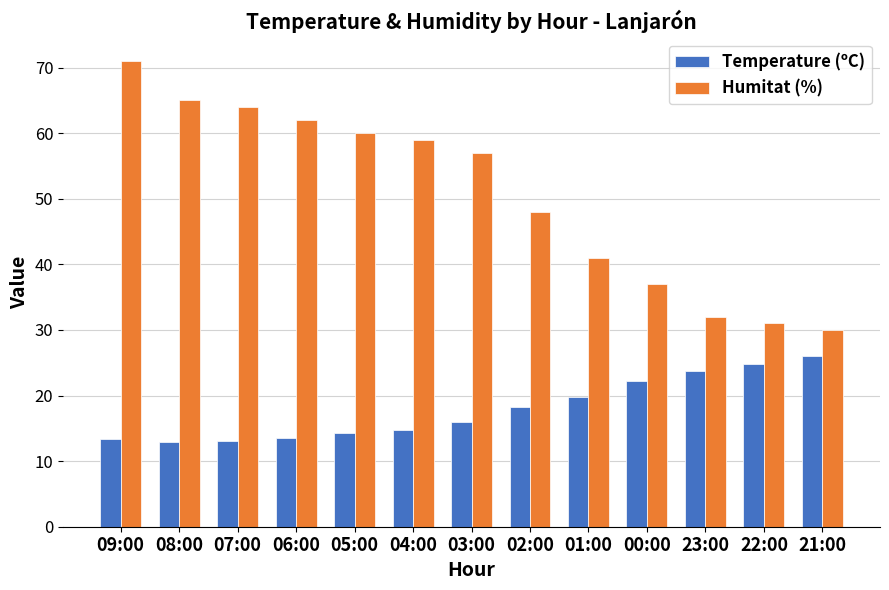

Are the bars horizontal?

No